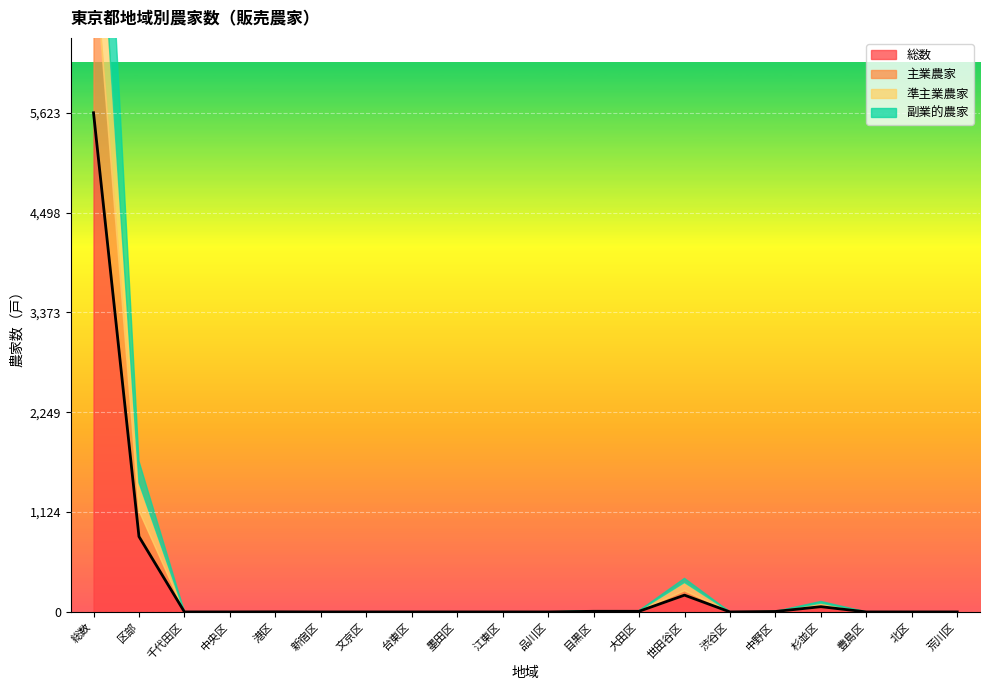

Which has a higher value, 中野区 or 区部?

区部